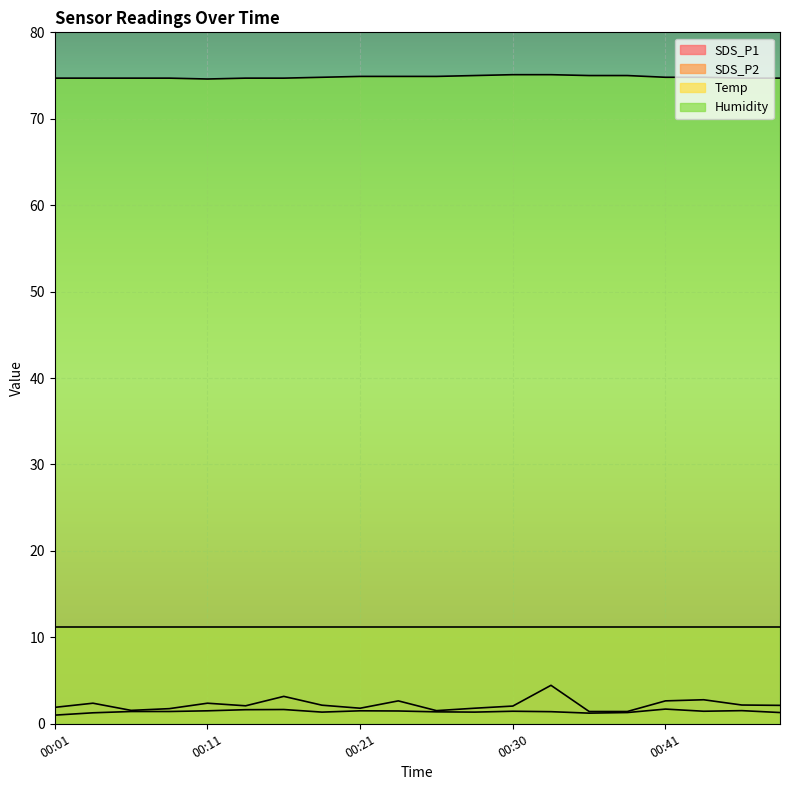

Is the value of SDS_P2 at 00:18 greater than the value of Humidity at 00:13?

No